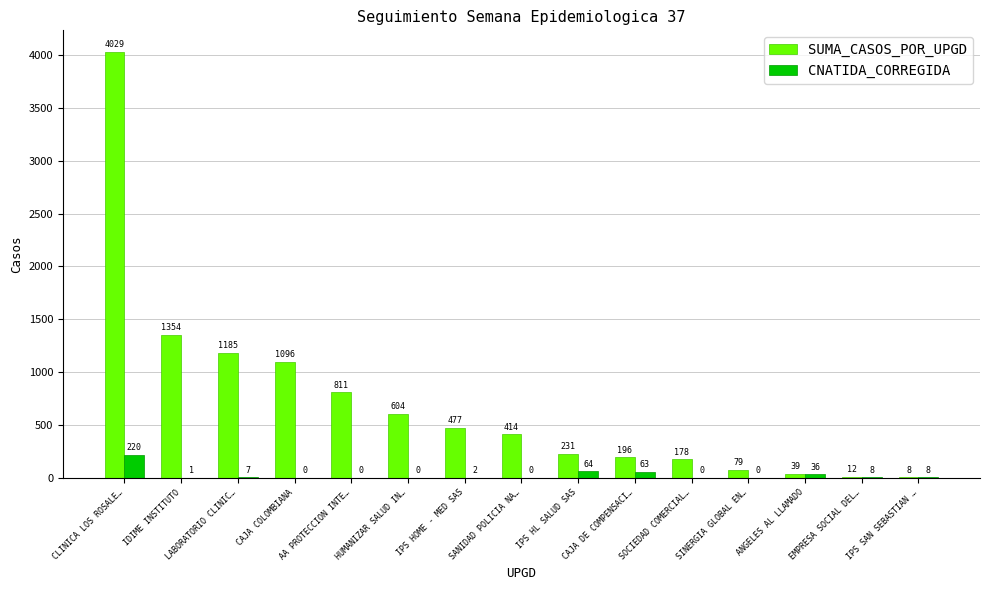

What is the total value across all series at SANIDAD POLICIA NA…?

414